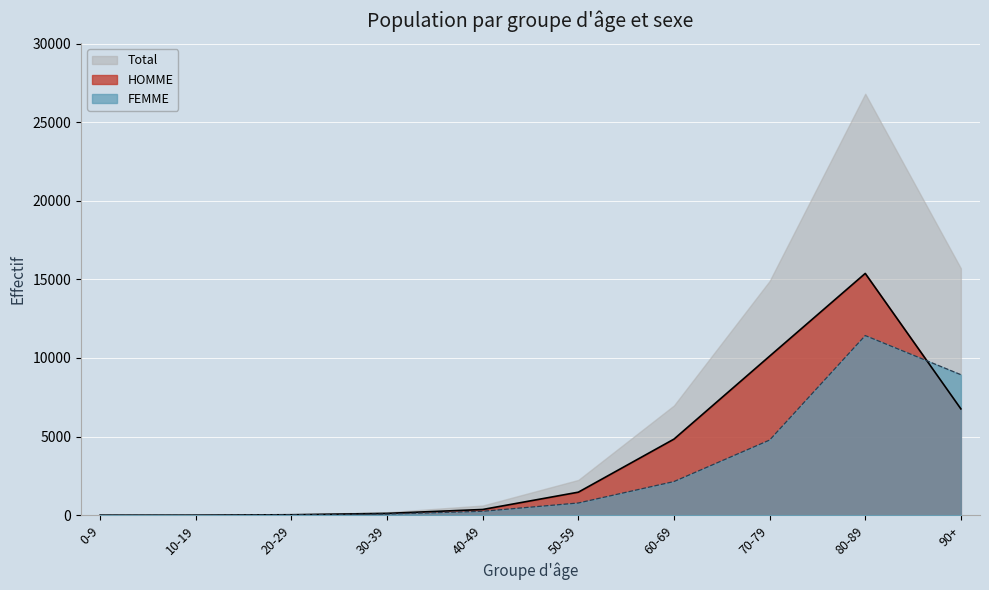

How many intersections are there between HOMME and FEMME?

3